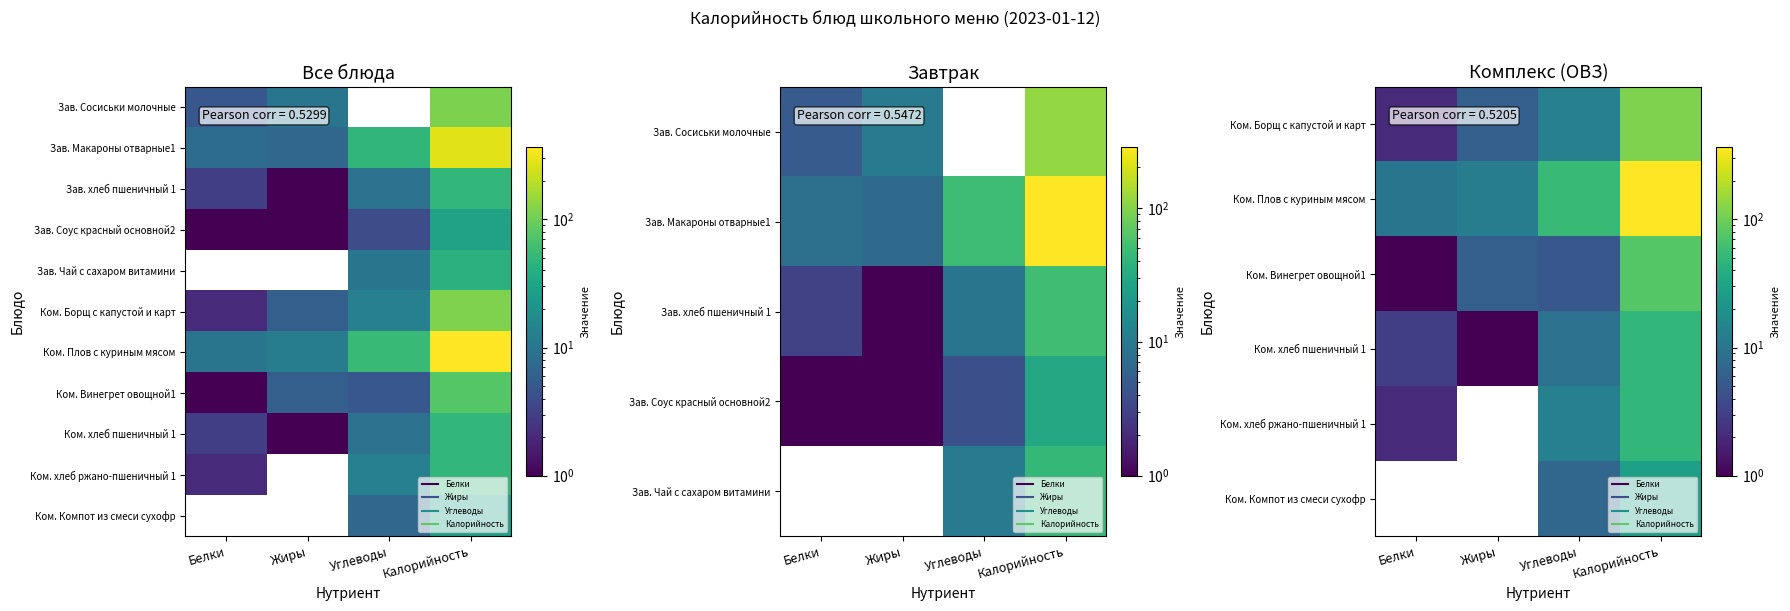

At which category is the sum across all series the highest?

Калорийность